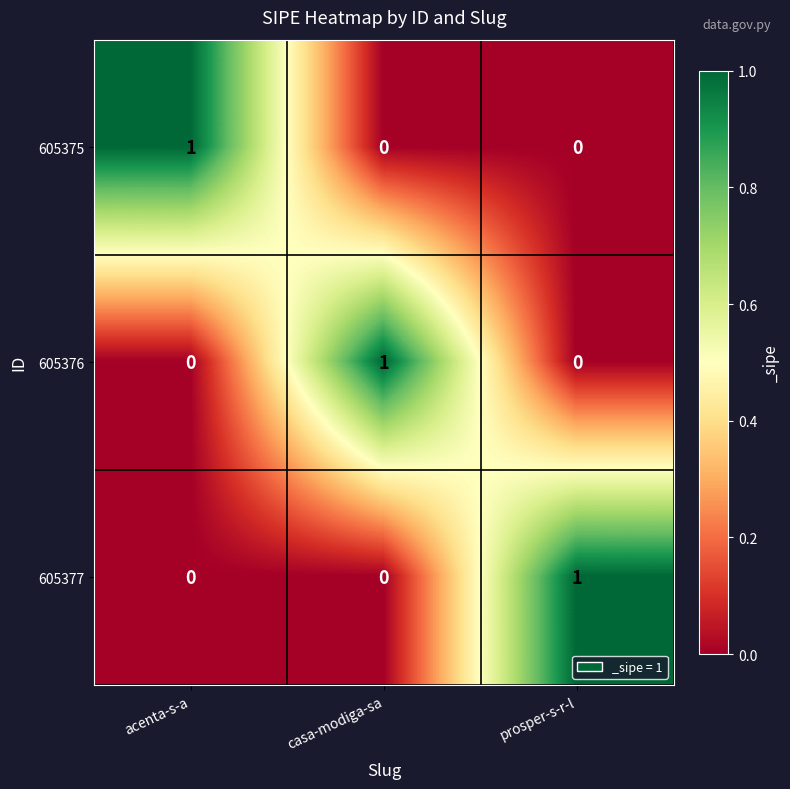

True or false: 605376 has a value of -1 at acenta-s-a.

False